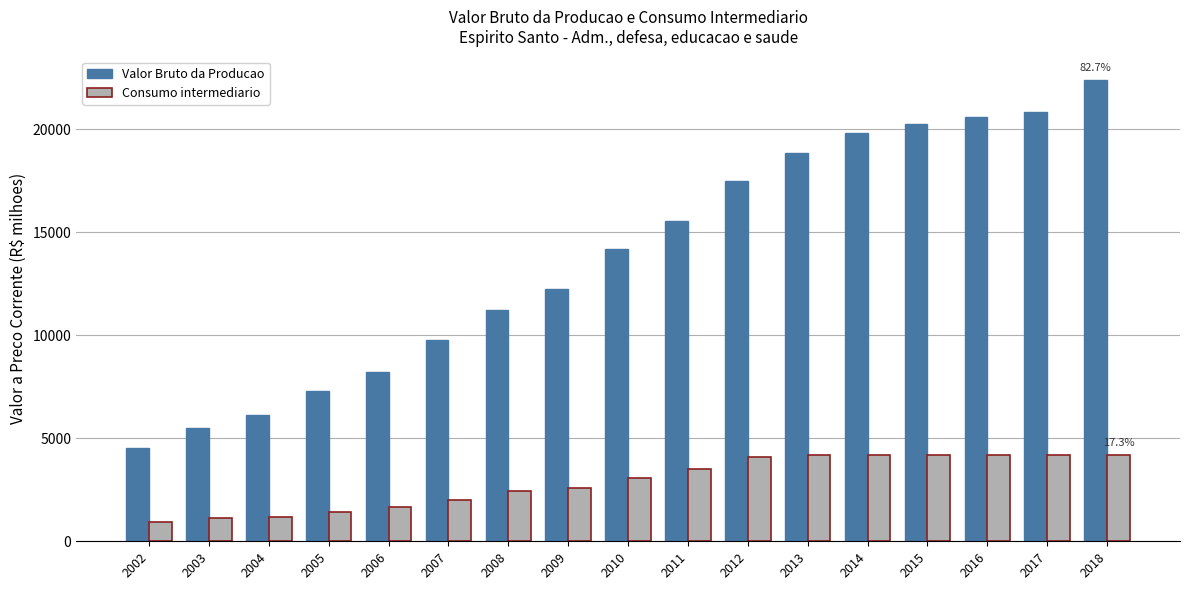

What is the spread (max minus min) of values at 2011?

12027.6